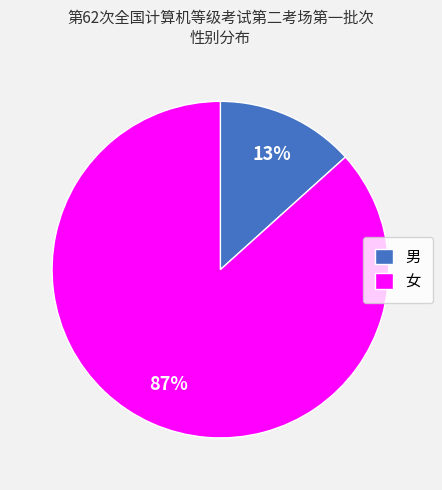

Does 男 represent more than half of the total?

No